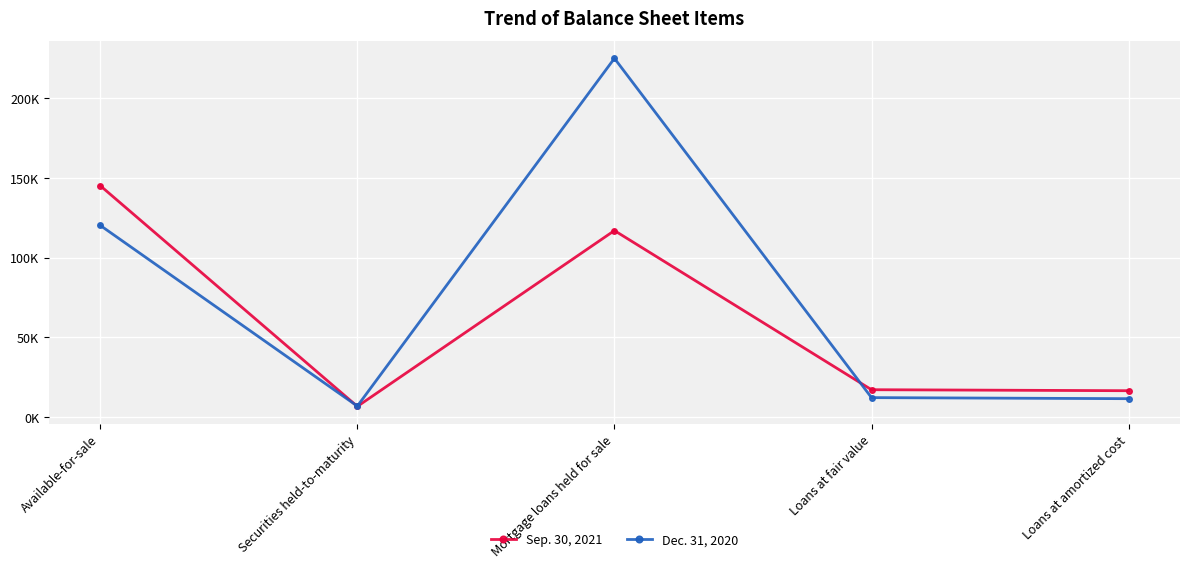

Does the chart have visible grid lines?

Yes